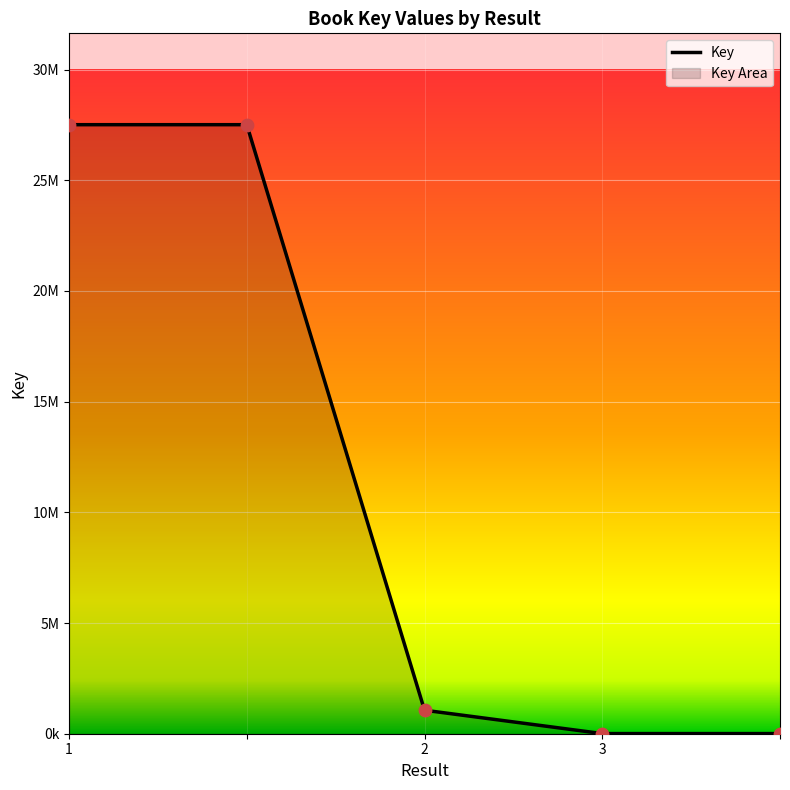

Between  and 1, which is larger?

1